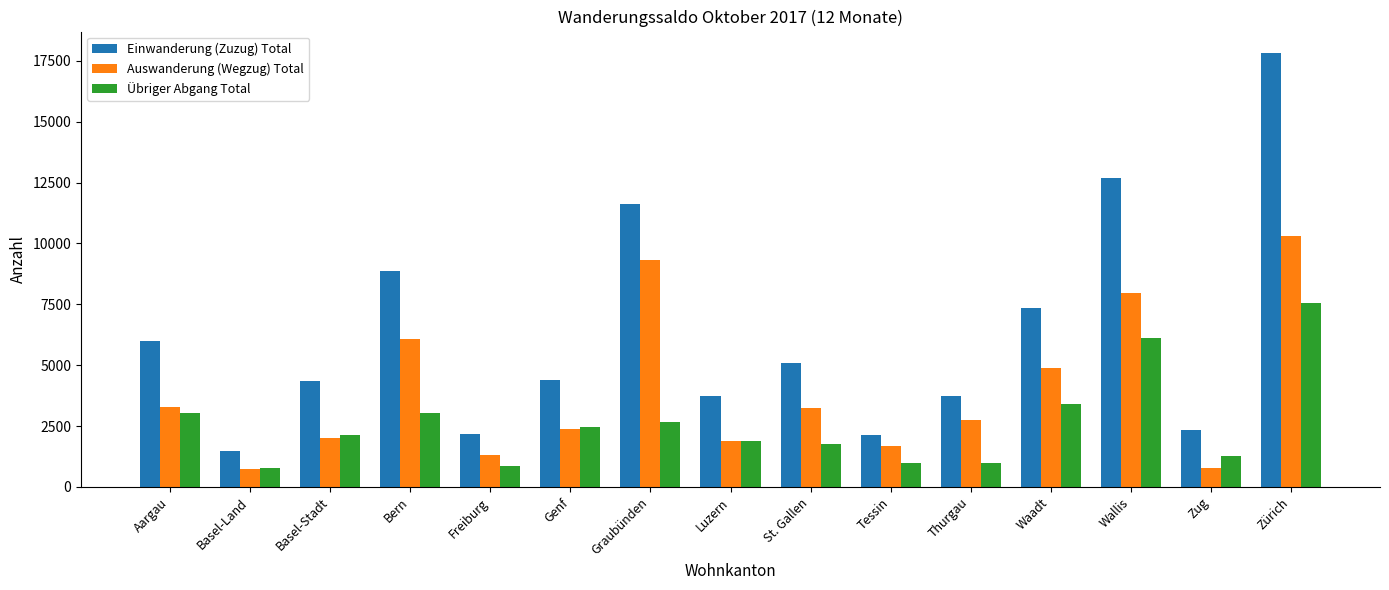

What is the minimum value shown in the chart?

747